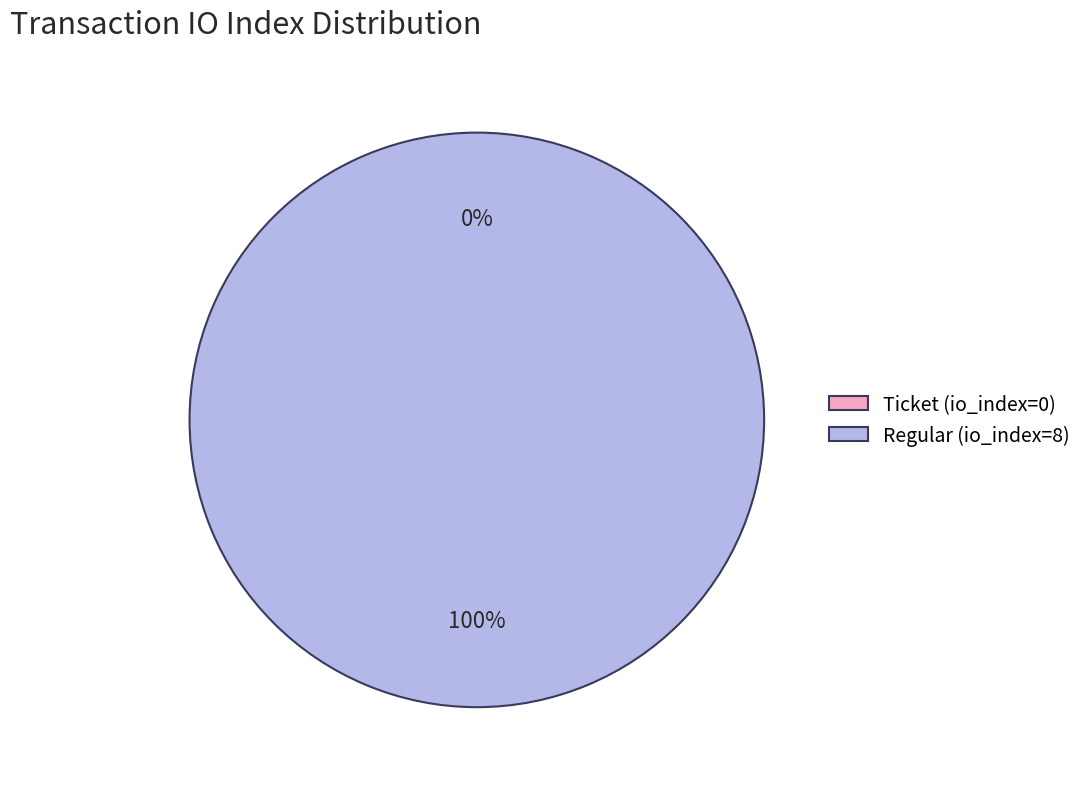

To the nearest percent, what is the difference between the Regular (io_index=8) and Ticket (io_index=0) slice percentages?

100%